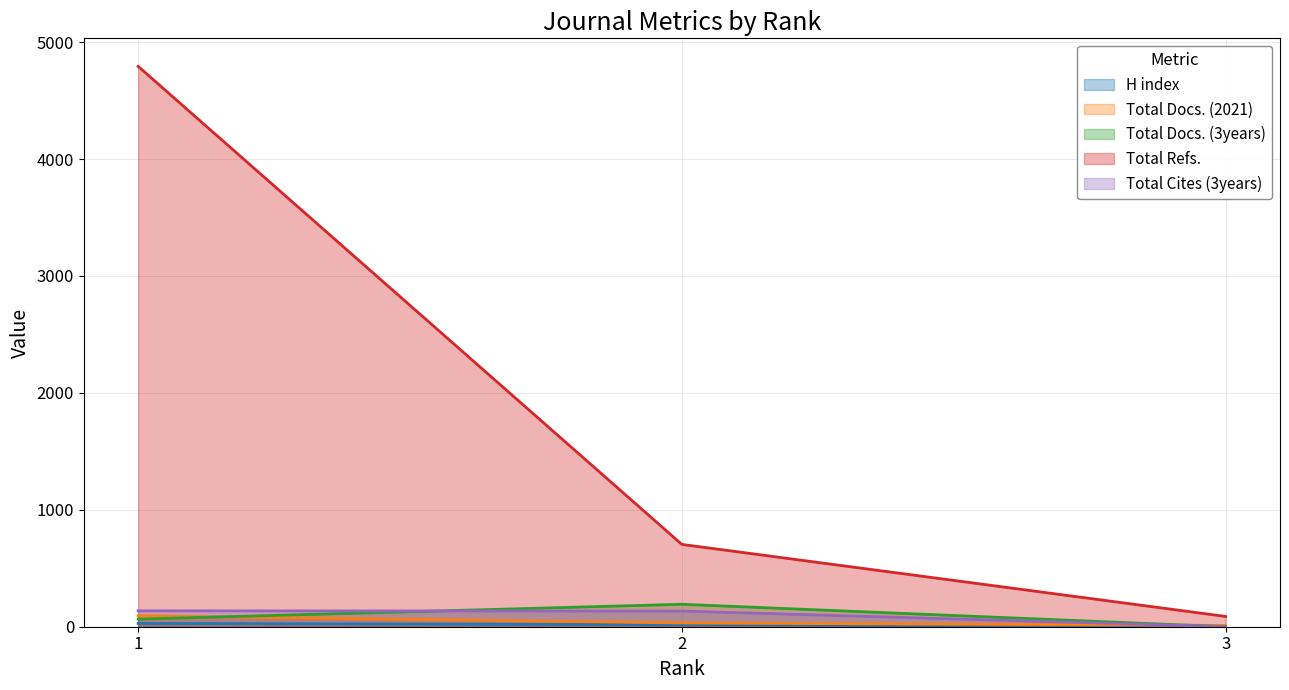

Does the chart have visible grid lines?

Yes